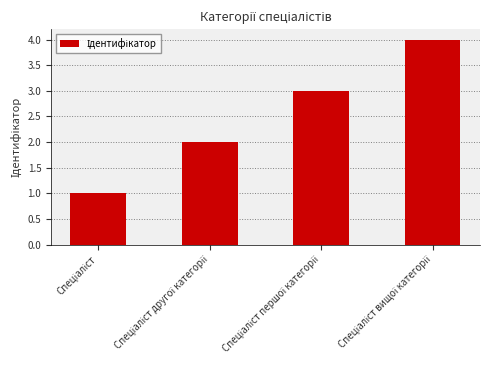

What is the sum of all values?

10